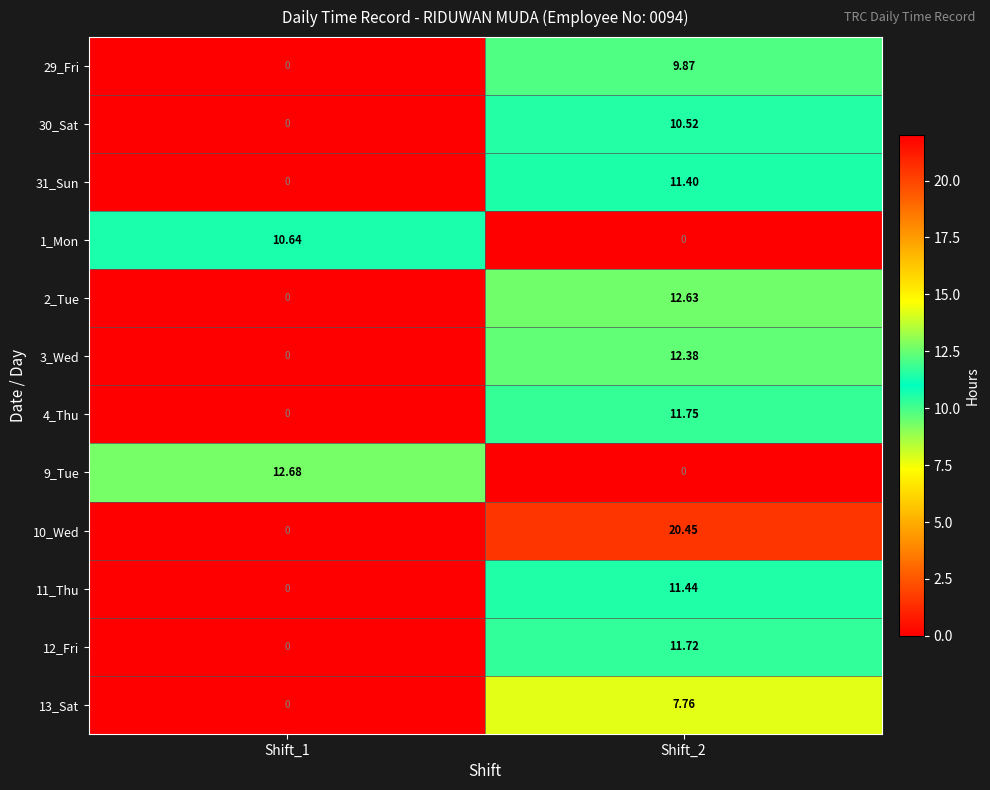

Is the value of 1_Mon at Shift_1 greater than the value of 10_Wed at Shift_2?

No